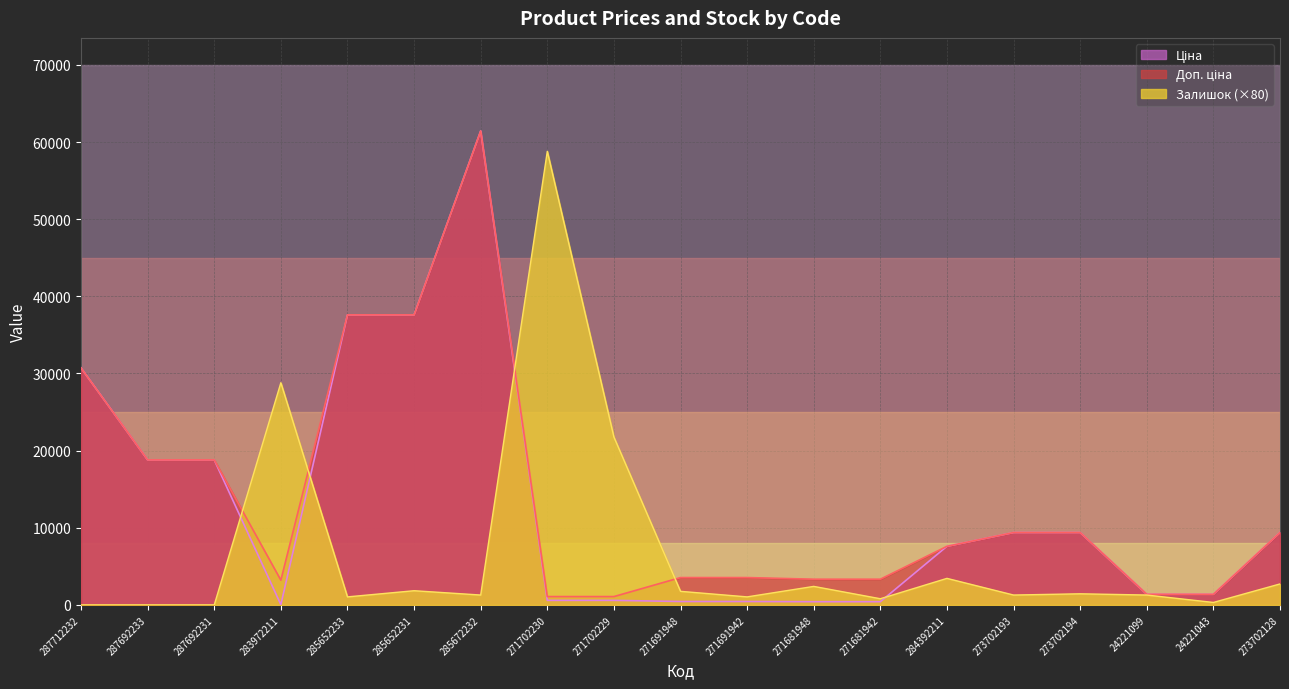

What is the difference between the maximum and second lowest values in the Ціна series?

61017.7